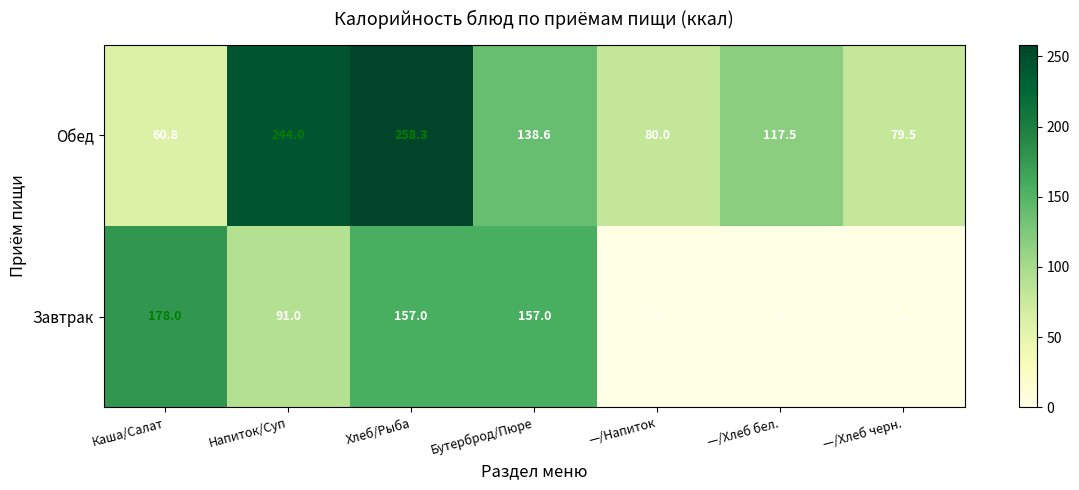

The value of Обед at Хлеб/Рыба is 442.0. True or false?

False